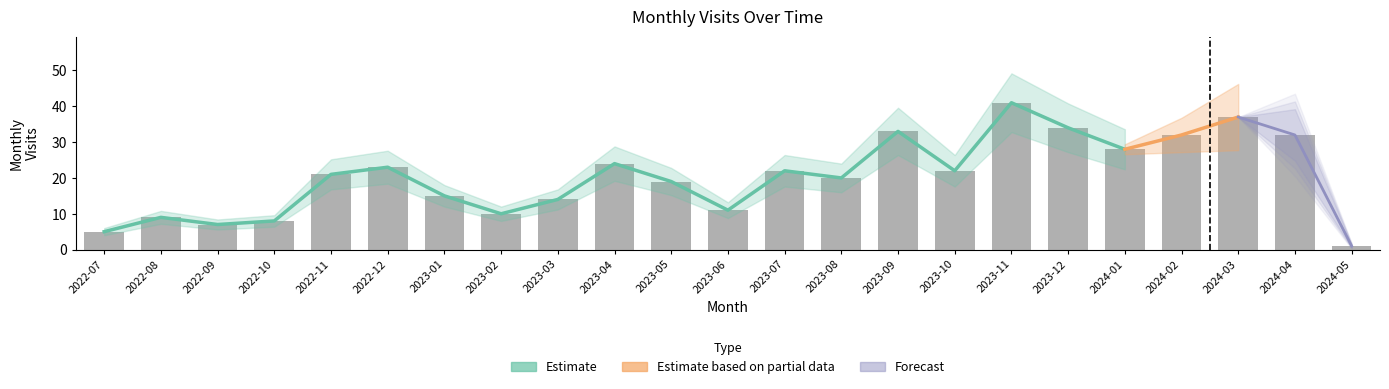

At which label does the data first exceed 21?

2022-12